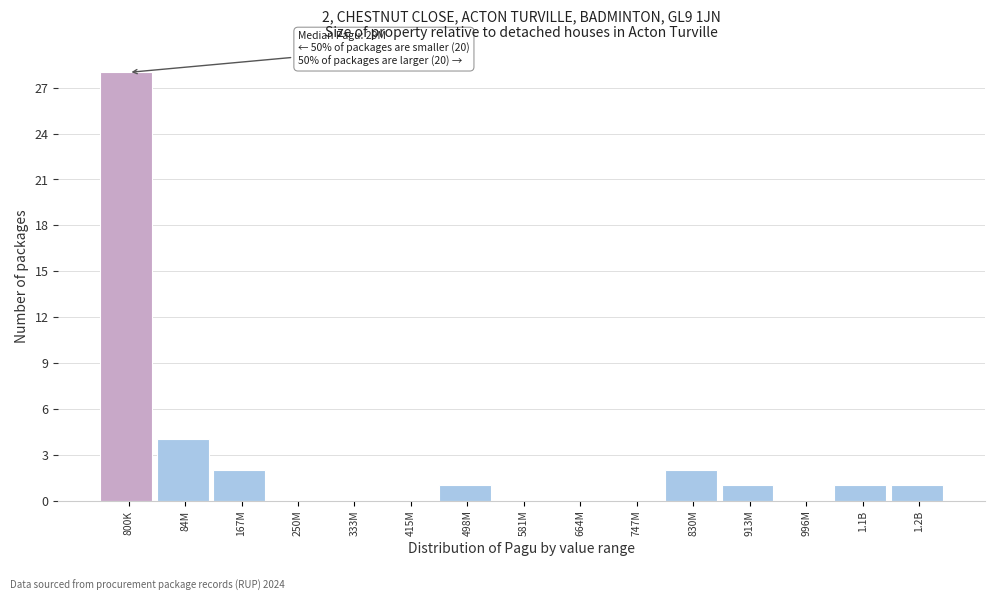

Reading left to right, transcribe all the data shown in this chart.

800K=28	84M=4	167M=2	250M=0	333M=0	415M=0	498M=1	581M=0	664M=0	747M=0	830M=2	913M=1	996M=0	1.1B=1	1.2B=1